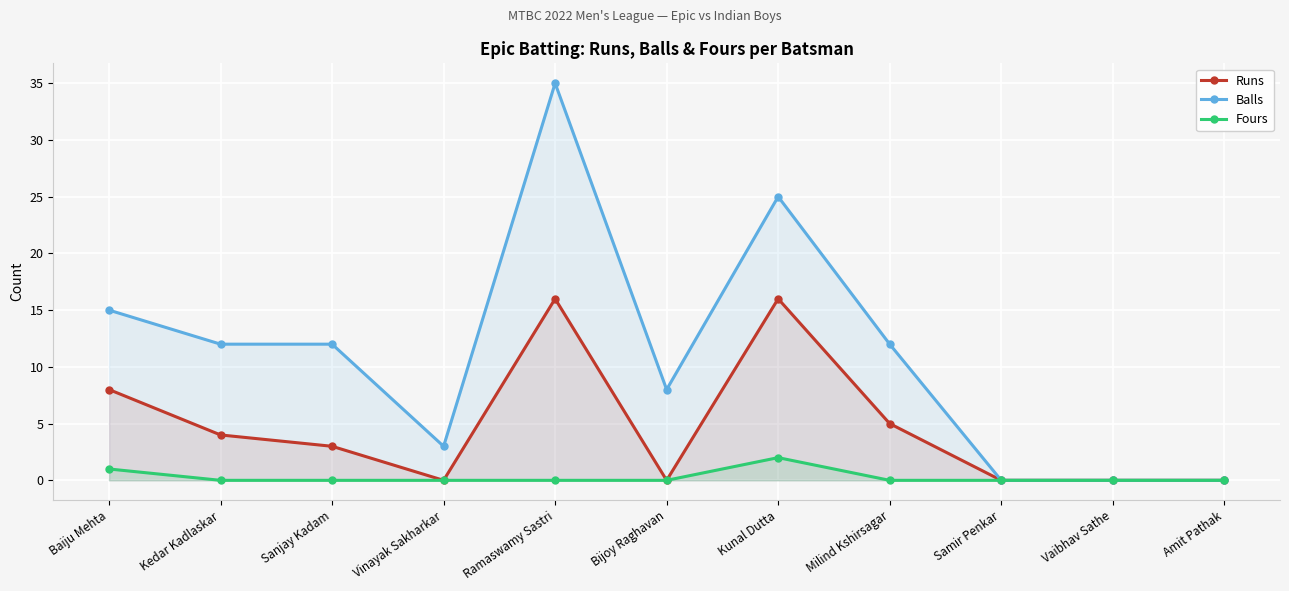

Reading left to right, list all the values displayed in this chart.

Runs: Baiju Mehta=8	Kedar Kadlaskar=4	Sanjay Kadam=3	Vinayak Sakharkar=0	Ramaswamy Sastri=16	Bijoy Raghavan=0	Kunal Dutta=16	Milind Kshirsagar=5	Samir Penkar=0	Vaibhav Sathe=0	Amit Pathak=0
Balls: Baiju Mehta=15	Kedar Kadlaskar=12	Sanjay Kadam=12	Vinayak Sakharkar=3	Ramaswamy Sastri=35	Bijoy Raghavan=8	Kunal Dutta=25	Milind Kshirsagar=12	Samir Penkar=0	Vaibhav Sathe=0	Amit Pathak=0
Fours: Baiju Mehta=1	Kedar Kadlaskar=0	Sanjay Kadam=0	Vinayak Sakharkar=0	Ramaswamy Sastri=0	Bijoy Raghavan=0	Kunal Dutta=2	Milind Kshirsagar=0	Samir Penkar=0	Vaibhav Sathe=0	Amit Pathak=0